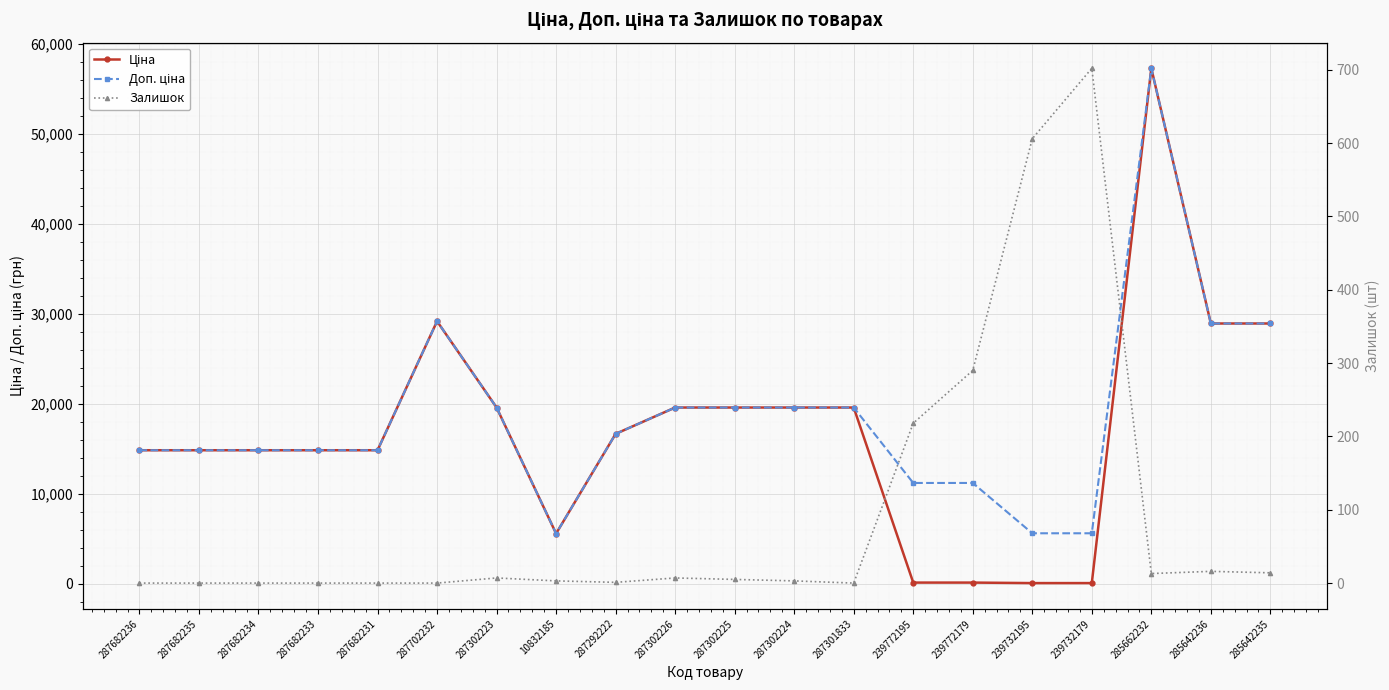

Which series has the widest spread of values?

Ціна